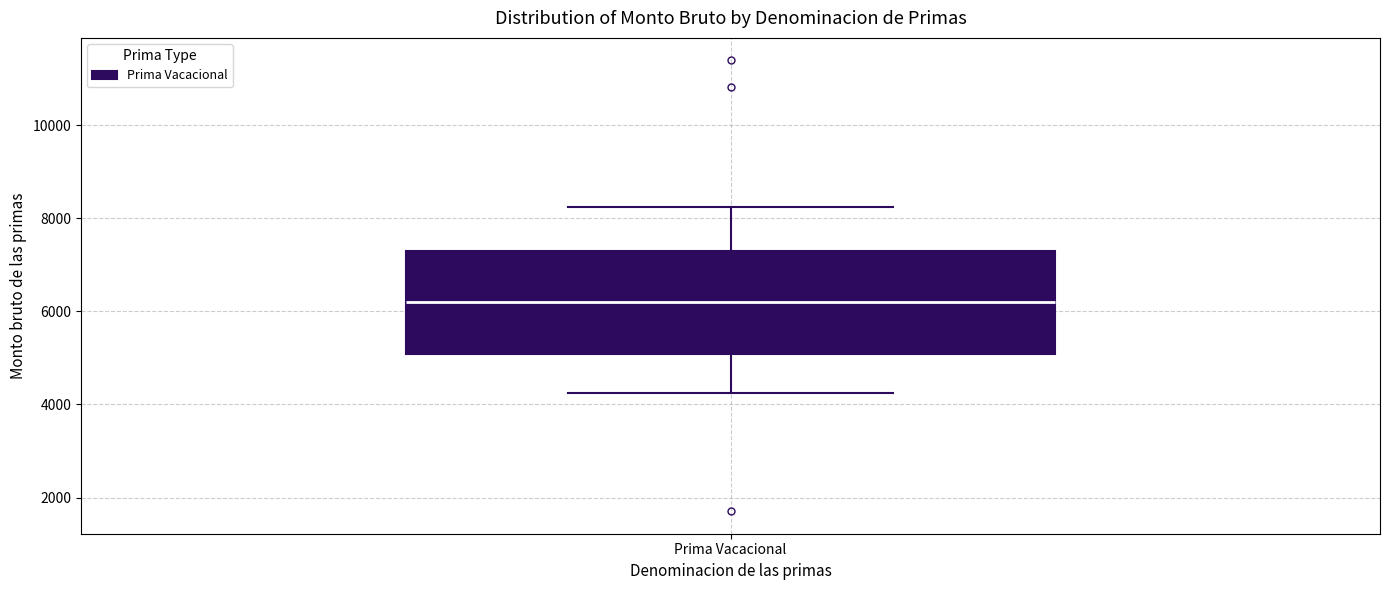

Where is the upper edge of the box for Prima Vacacional on the y-axis? The values are not printed on the chart, so give them approximately, as read against the axis.

7400